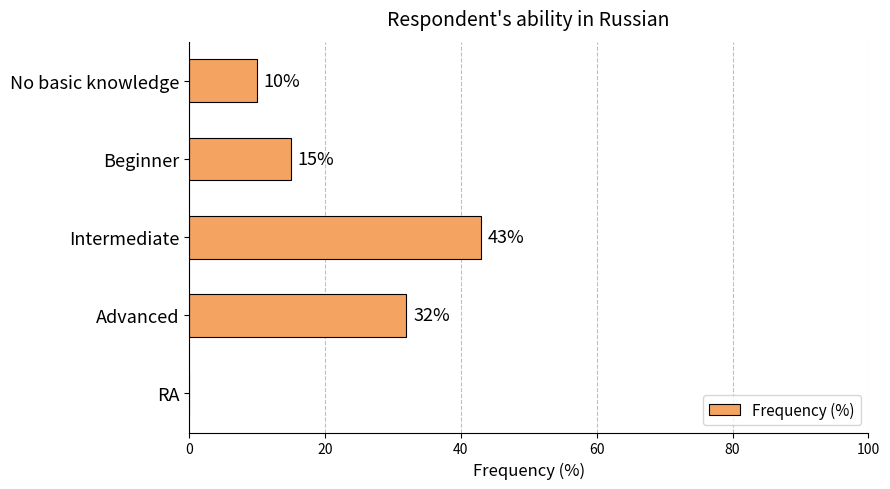

Reading top to bottom, what are all the values shown in this chart?

No basic knowledge=10	Beginner=15	Intermediate=43	Advanced=32	RA=0